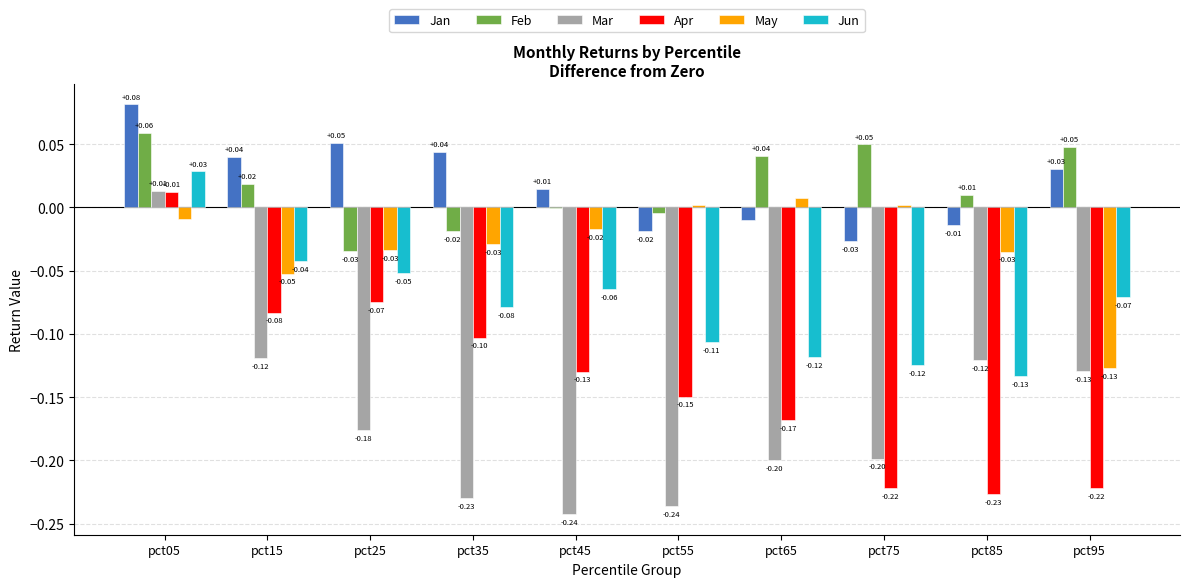

How many distinct data groups are displayed?

6